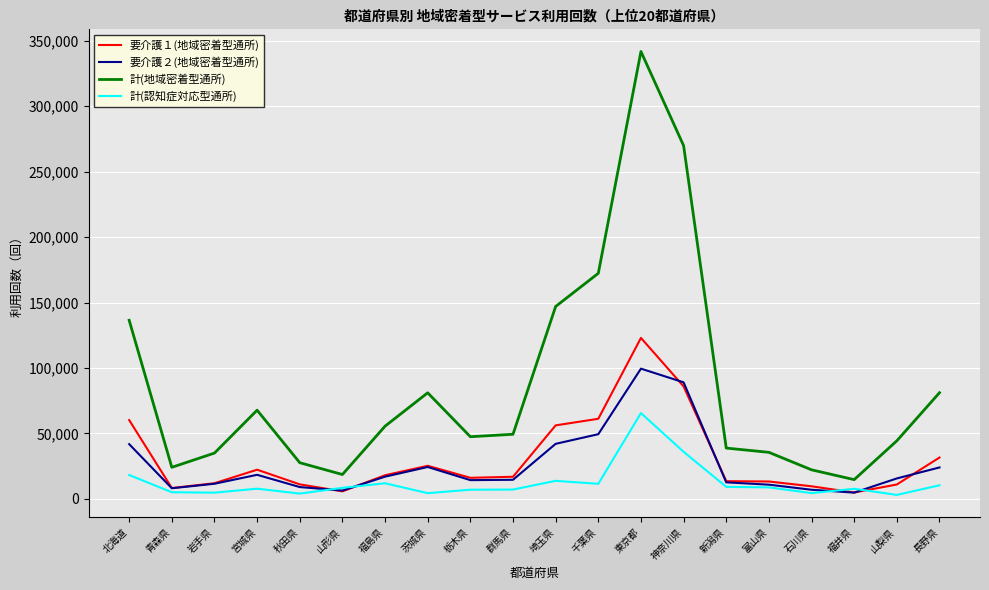

Rank the series by their maximum value, from lowest to highest.

計(認知症対応型通所), 要介護２(地域密着型通所), 要介護１(地域密着型通所), 計(地域密着型通所)